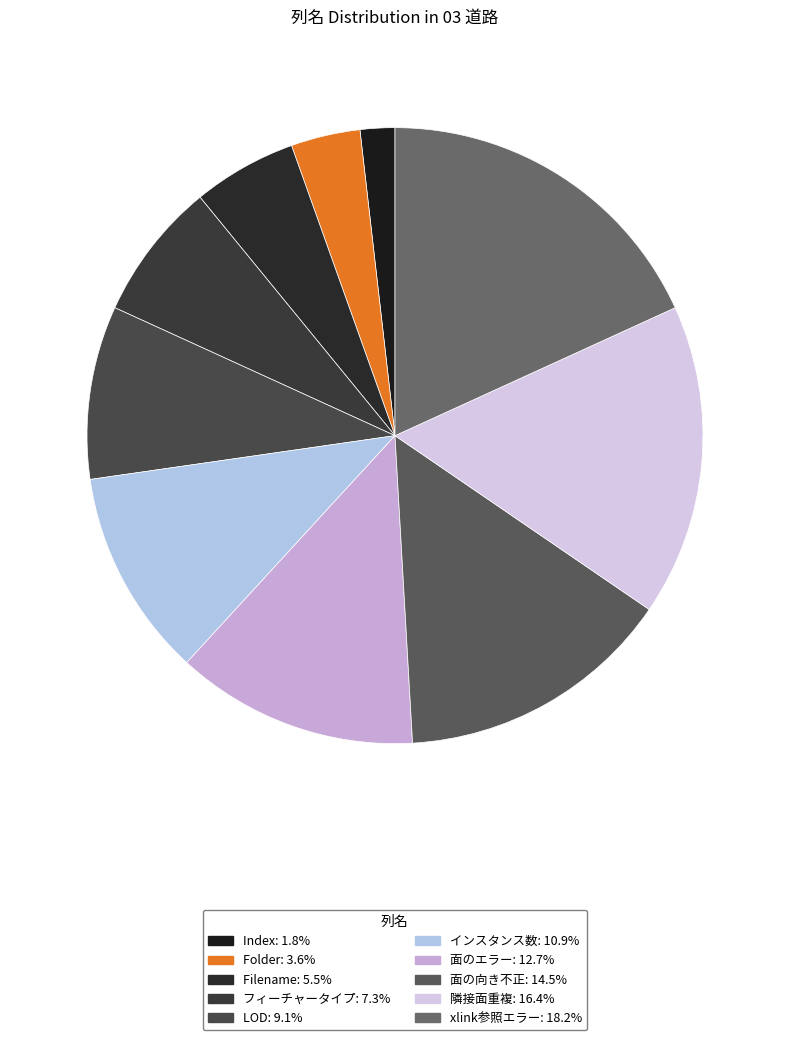

Which has a higher value, Index or 隣接面重複?

隣接面重複